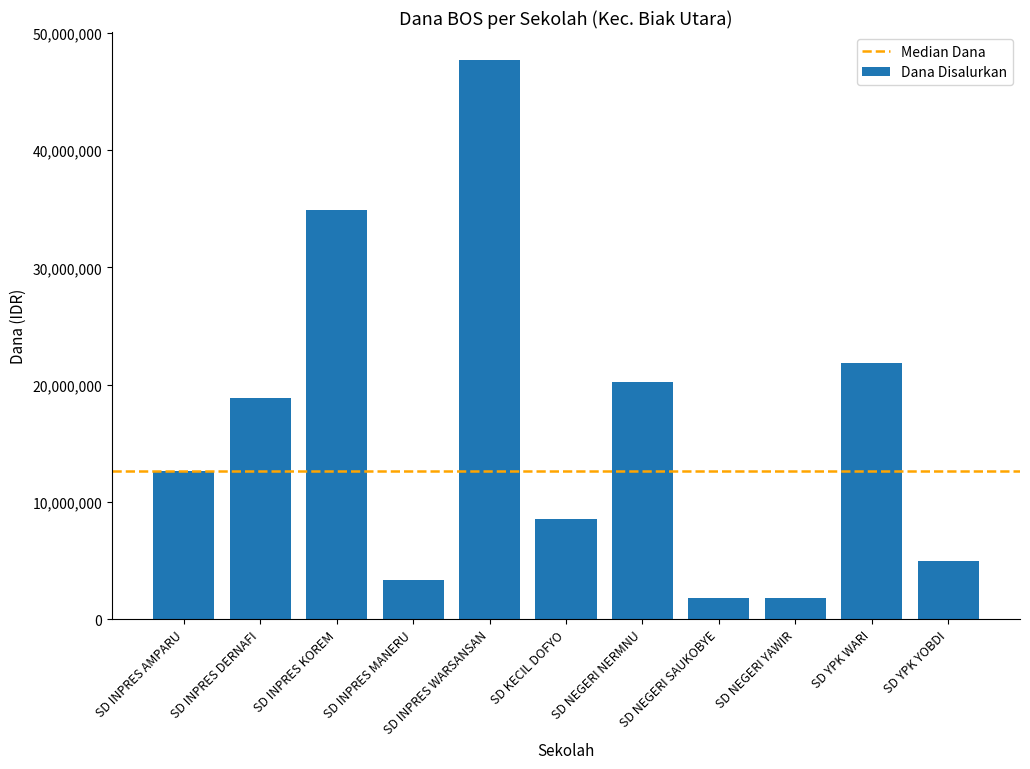

How many data points are less than 12600000?

5